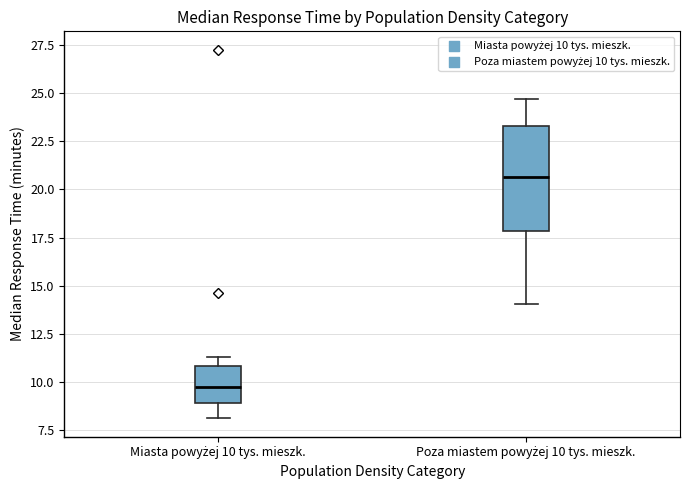

Reading left to right, read every box against the y-axis: the position of its median line, the range the box covers, and the ends of its whiskers. The values are not printed on the chart, so give them approximately, as read against the axis.

Miasta powyżej 10 tys. mieszk.: median 10.0, box 9.0 to 11.0, whiskers 8.0 to 11.5
Poza miastem powyżej 10 tys. mieszk.: median 20.5, box 18.0 to 23.5, whiskers 14.0 to 24.5